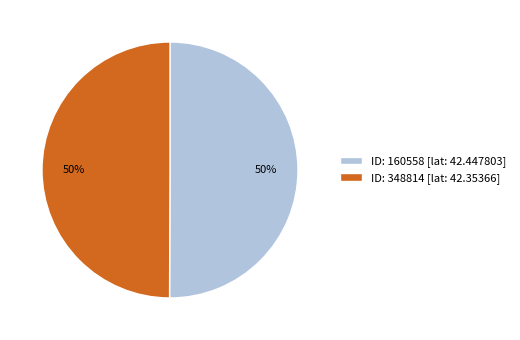

Is the sum of ID: 160558 [lat: 42.447803] and ID: 348814 [lat: 42.35366] greater than half?

Yes